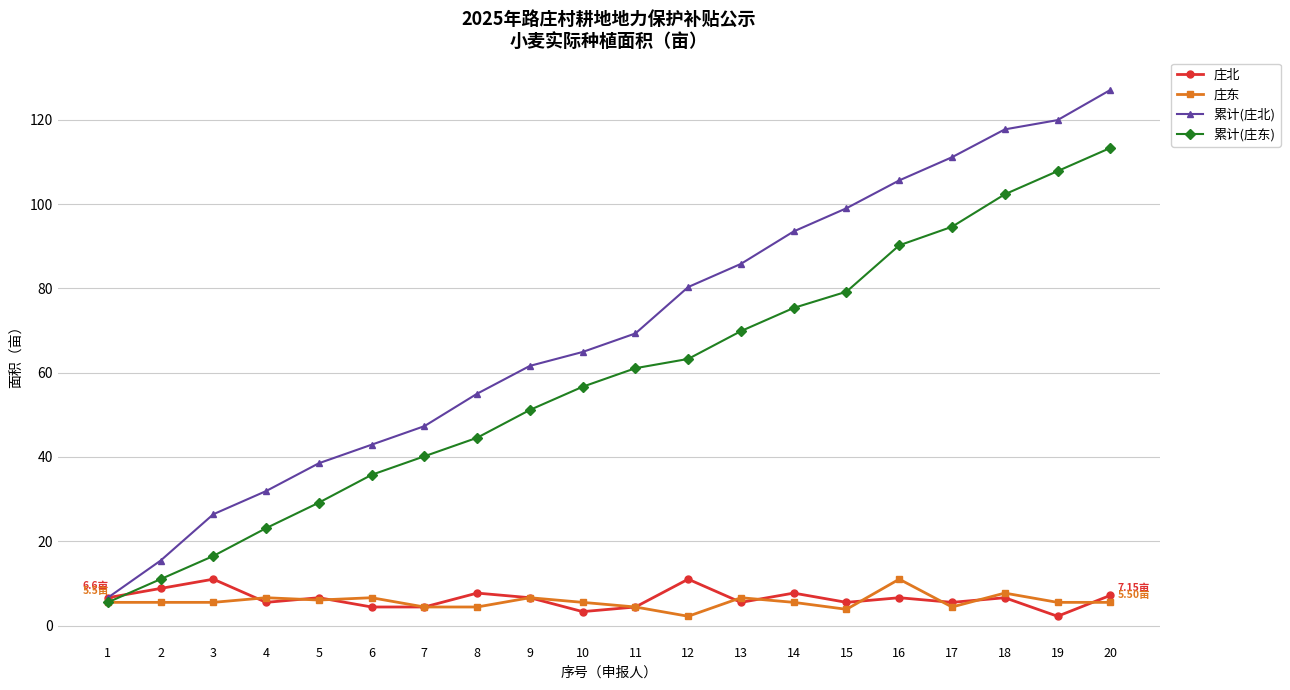

Which series ends up on top after the final intersection of 累计(庄东) and 庄北?

累计(庄东)